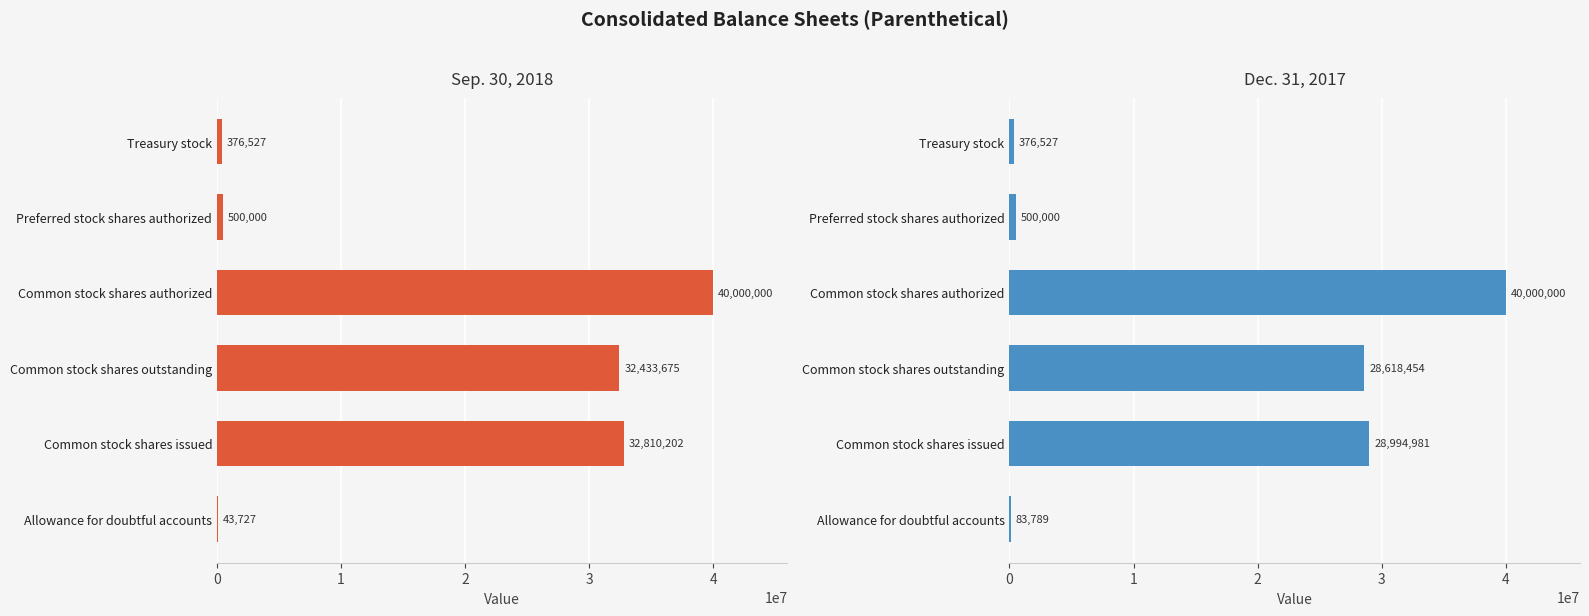

Rank the categories by Sep. 30, 2018 value from lowest to highest.

Allowance for doubtful accounts, Treasury stock, Preferred stock shares authorized, Common stock shares outstanding, Common stock shares issued, Common stock shares authorized